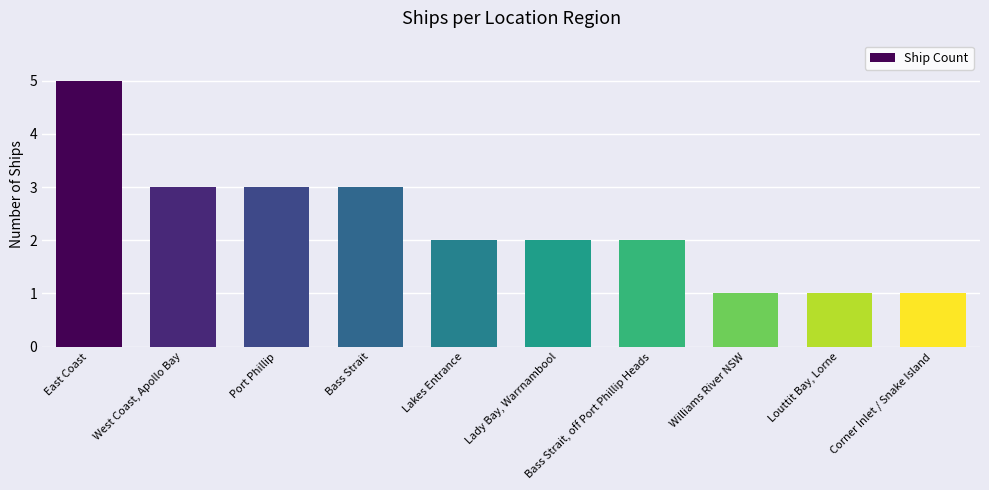

Which has a higher value, Louttit Bay, Lorne or East Coast?

East Coast